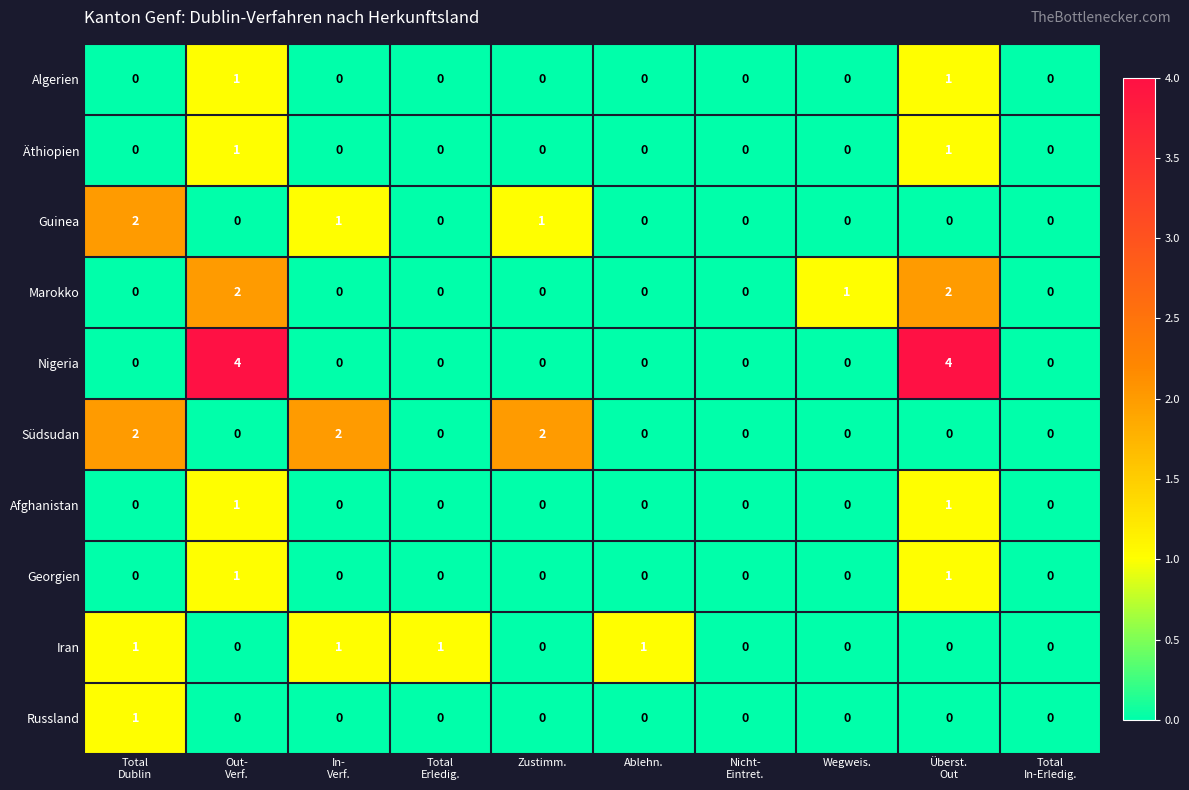

What is the greatest value displayed?

4